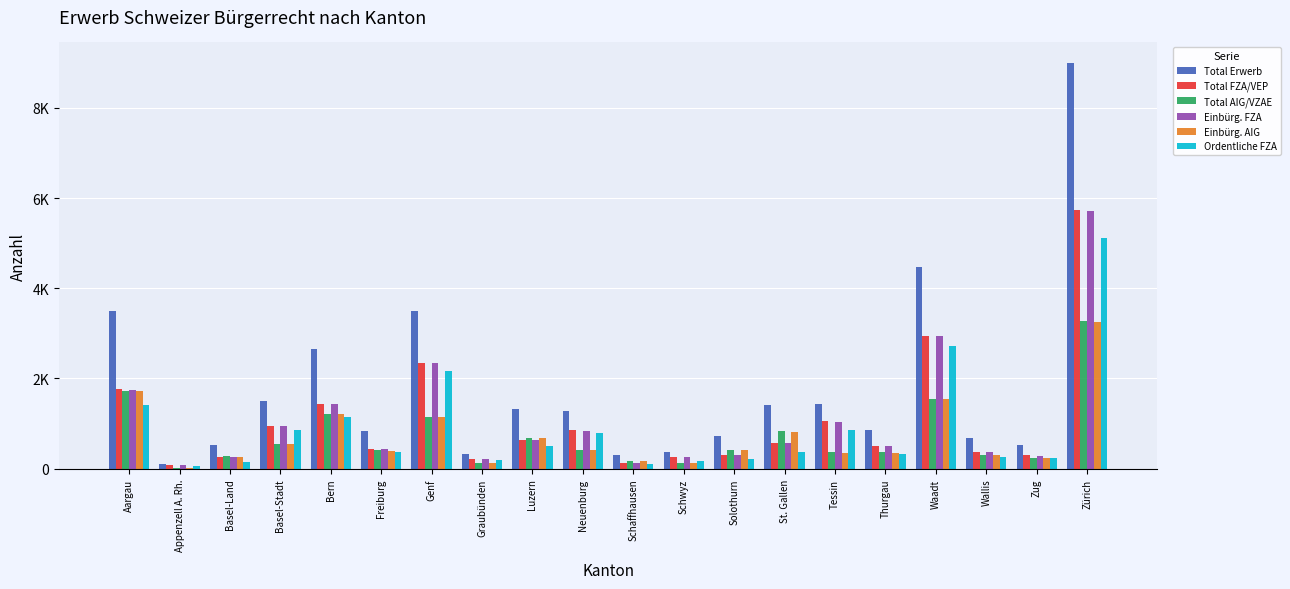

At which category is the sum across all series the highest?

Zürich